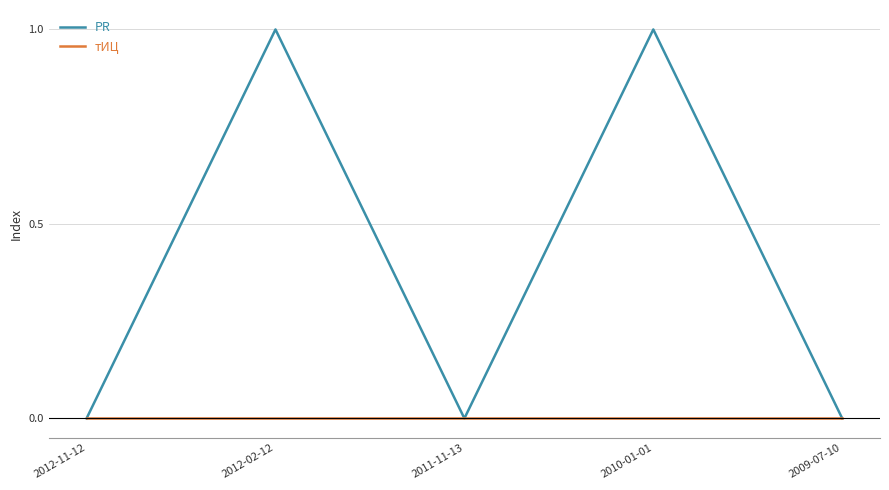

Reading right to left, extract all data points from this chart.

PR: 2009-07-10=0	2010-01-01=1	2011-11-13=0	2012-02-12=1	2012-11-12=0
тИЦ: 2009-07-10=0	2010-01-01=0	2011-11-13=0	2012-02-12=0	2012-11-12=0